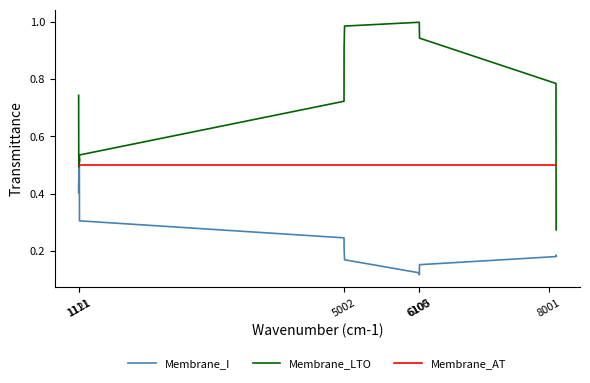

List the series in order of their overall mean, highest first.

Membrane_LTO, Membrane_AT, Membrane_I